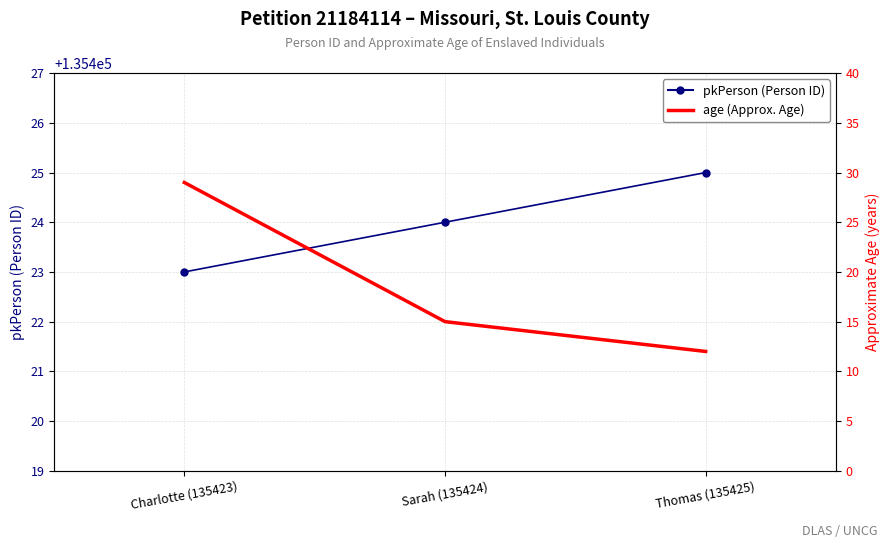

Which has a higher value, Charlotte (135423) or Sarah (135424)?

Sarah (135424)